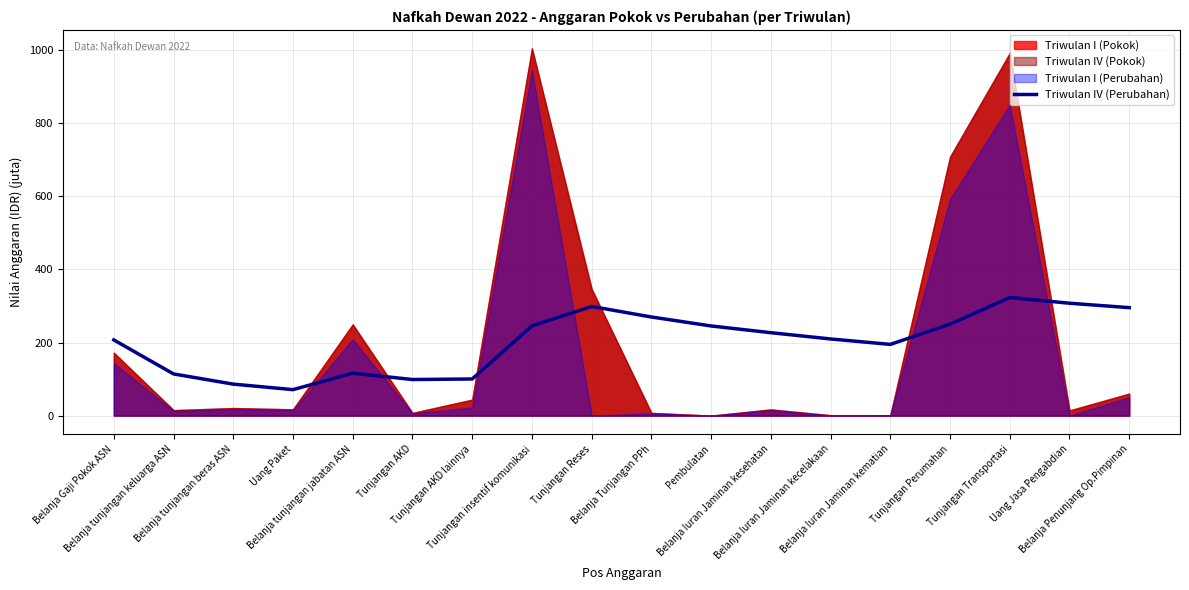

What is the minimum value for Triwulan IV (Perubahan)?

71.1